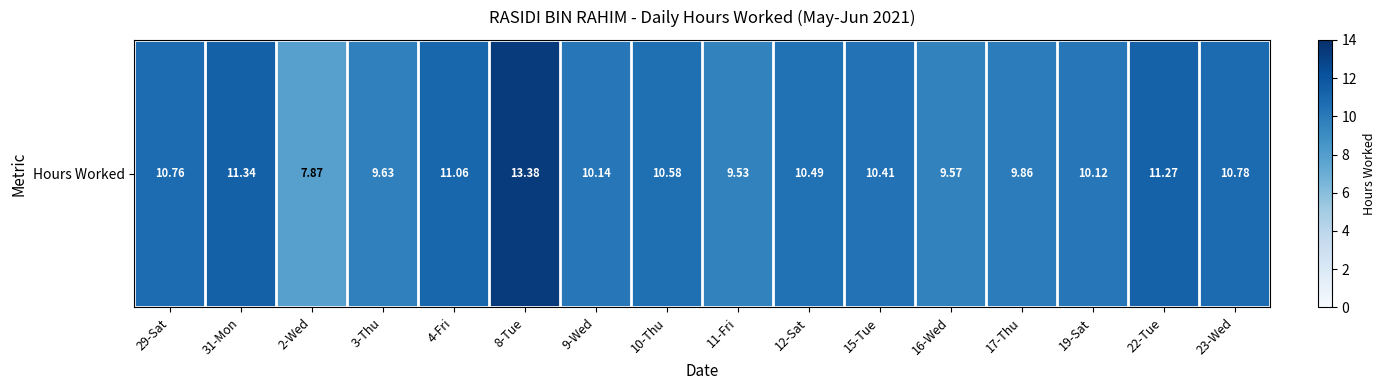

Reading left to right, list all the values displayed in this chart.

29-Sat=10.8	31-Mon=11.3	2-Wed=7.9	3-Thu=9.6	4-Fri=11.1	8-Tue=13.4	9-Wed=10.1	10-Thu=10.6	11-Fri=9.5	12-Sat=10.5	15-Tue=10.4	16-Wed=9.6	17-Thu=9.9	19-Sat=10.1	22-Tue=11.3	23-Wed=10.8